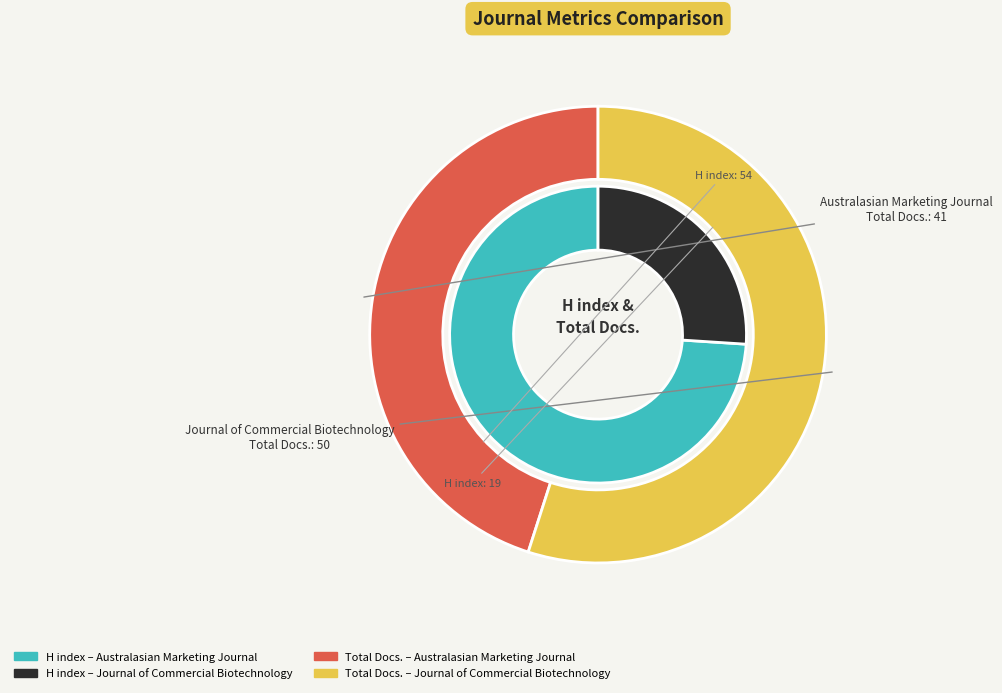

Is it true that Journal of Commercial Biotechnology is 19% of the pie?

False